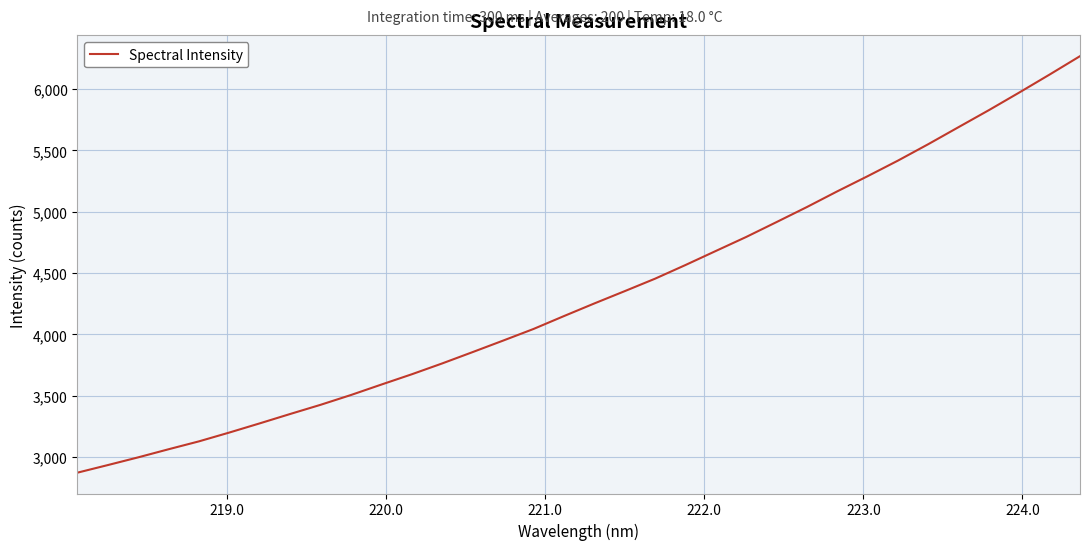

What is the greatest value displayed?

6268.4